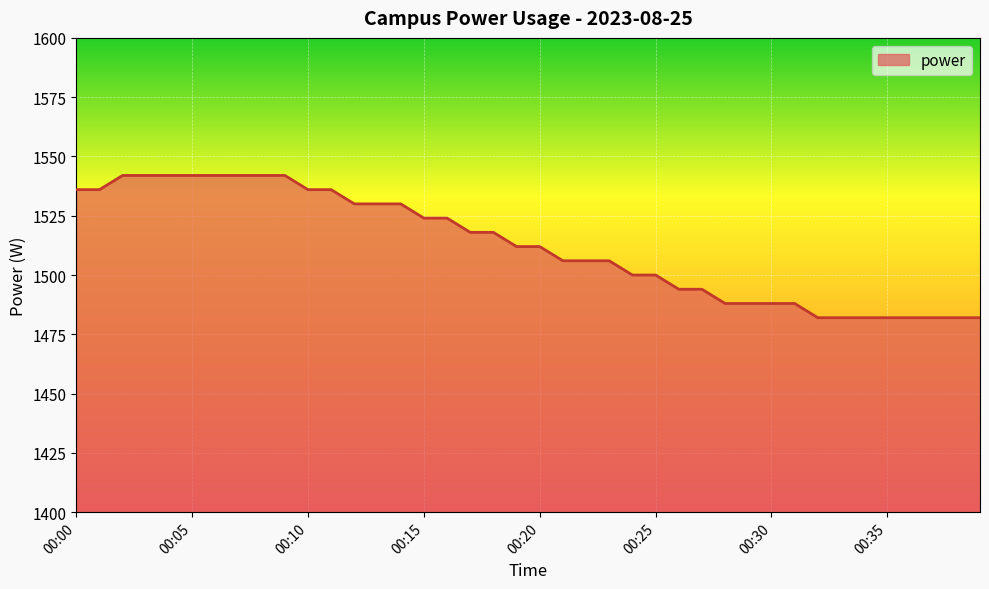

What is the minimum value shown in the chart?

1482